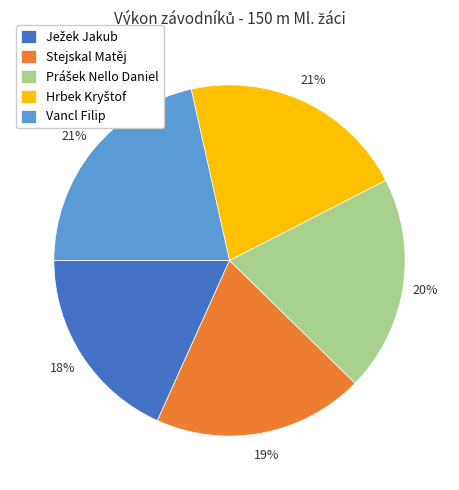

Does Stejskal Matěj account for over 50% of the chart?

No